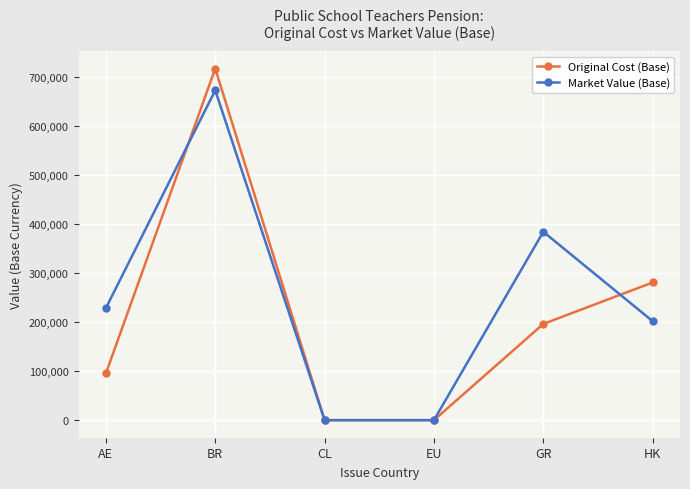

Rank the series by their average value, from highest to lowest.

Market Value (Base), Original Cost (Base)